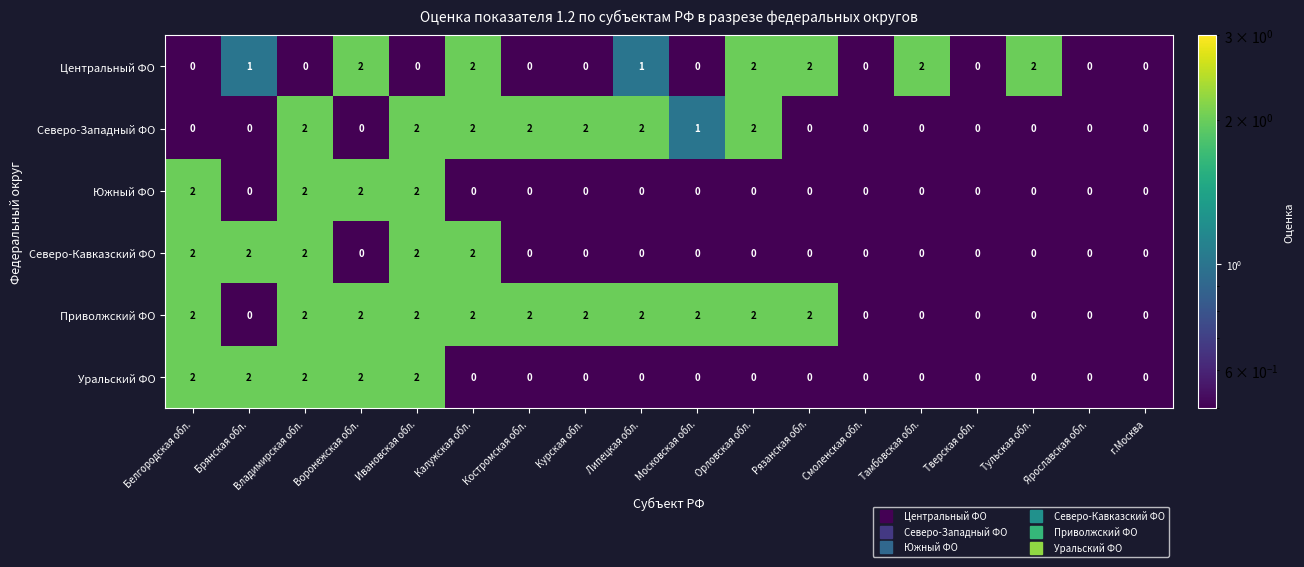

The Северо-Кавказский ФО series shows -1 at Тамбовская обл.. True or false?

False